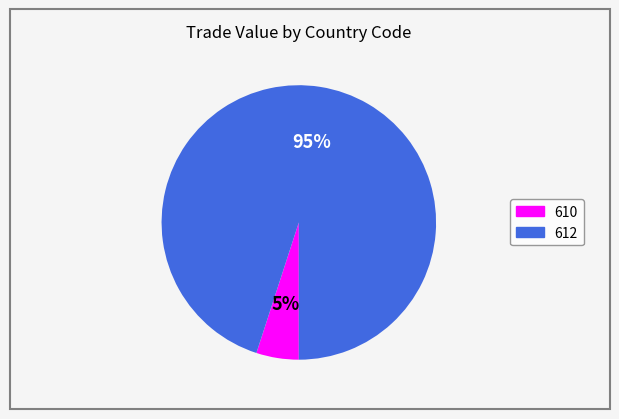

To the nearest percent, what is the difference between the largest and smallest slice percentages?

90%